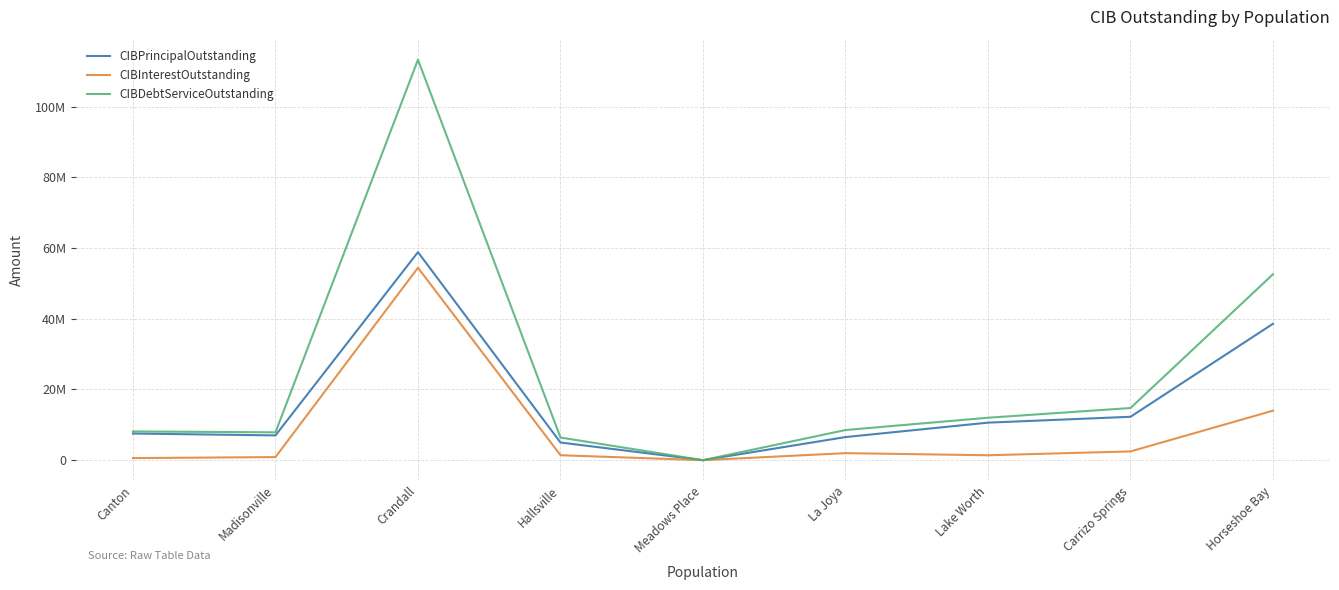

True or false: CIBInterestOutstanding has a value of 13889546.1 at Crandall.

False